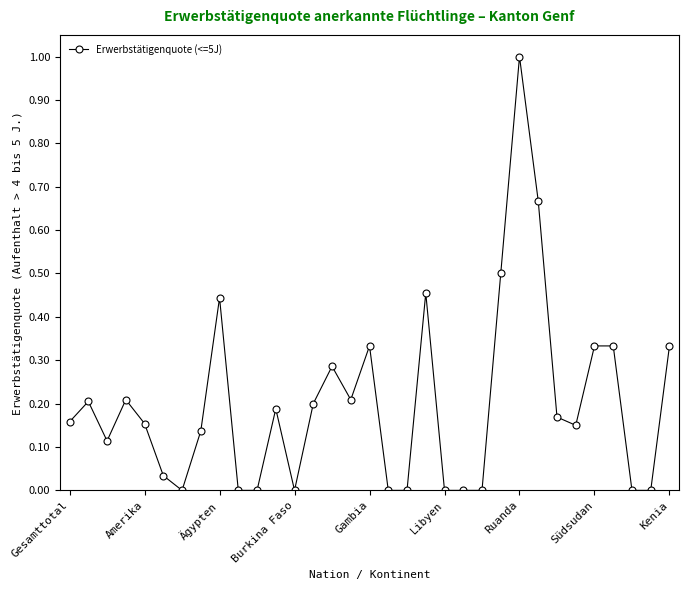

What is the sum of all values?

6.6